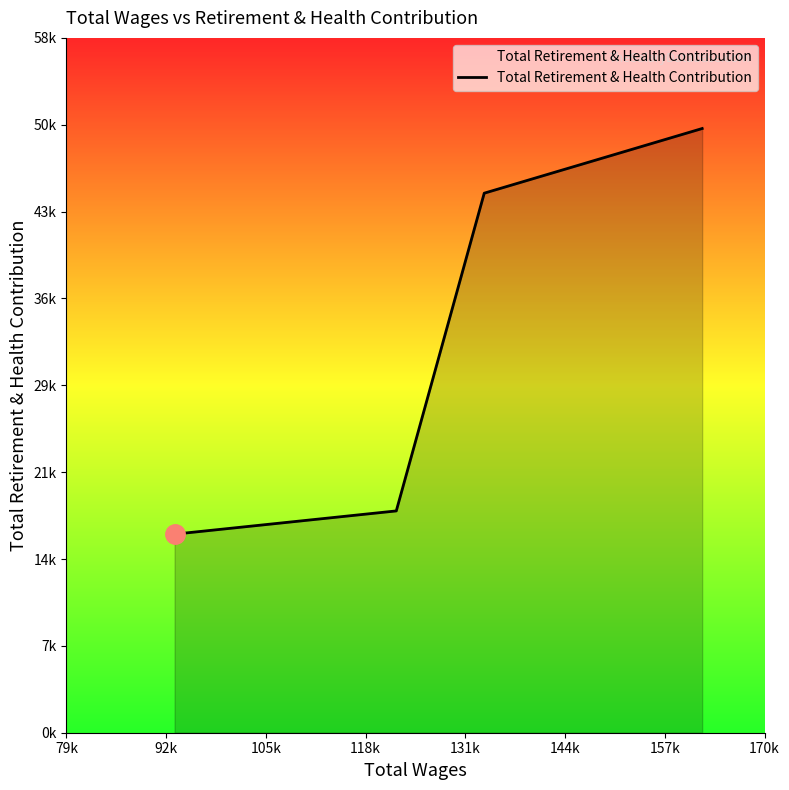

Does the chart have visible grid lines?

No